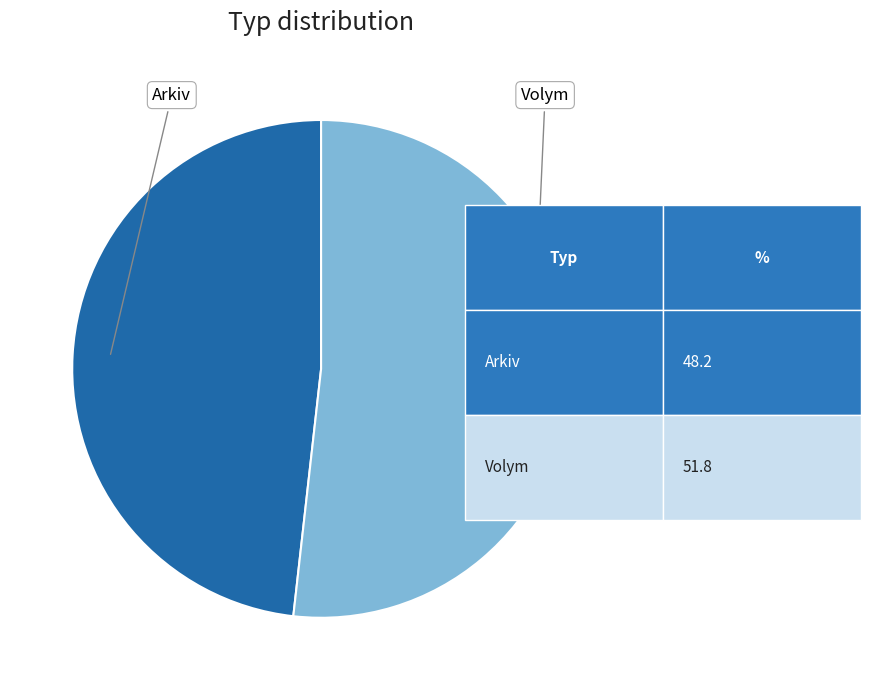

Between Volym and Arkiv, which is larger?

Volym